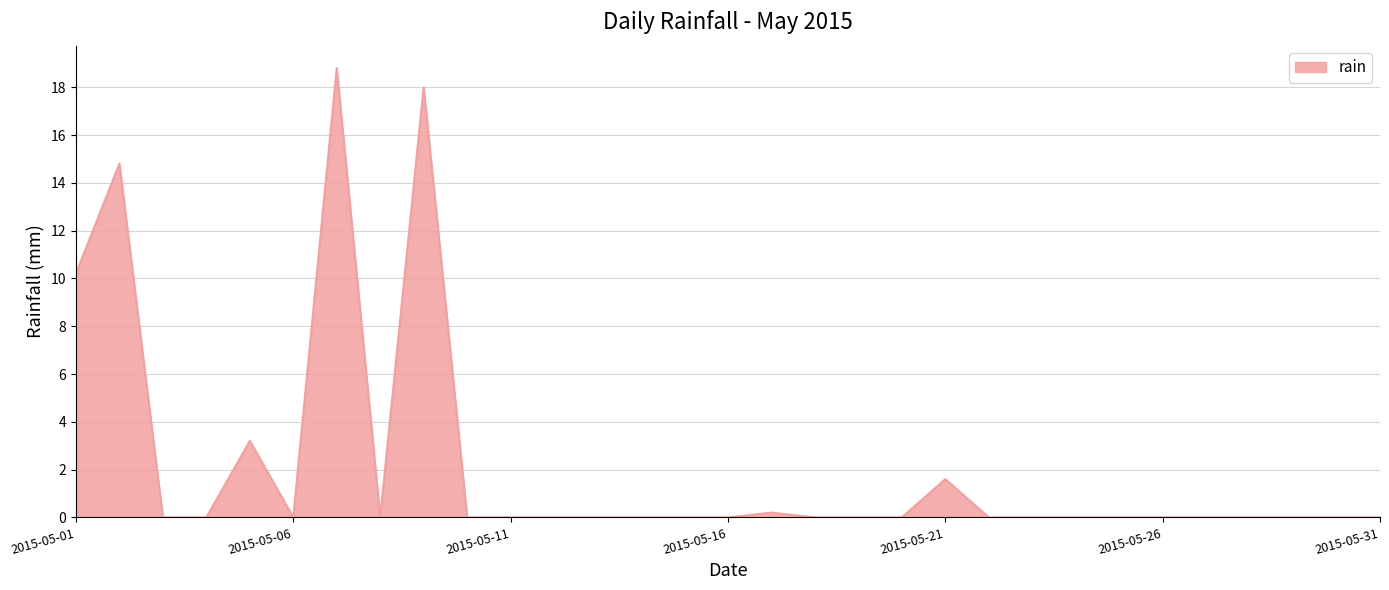

How many lines are shown in the chart?

1